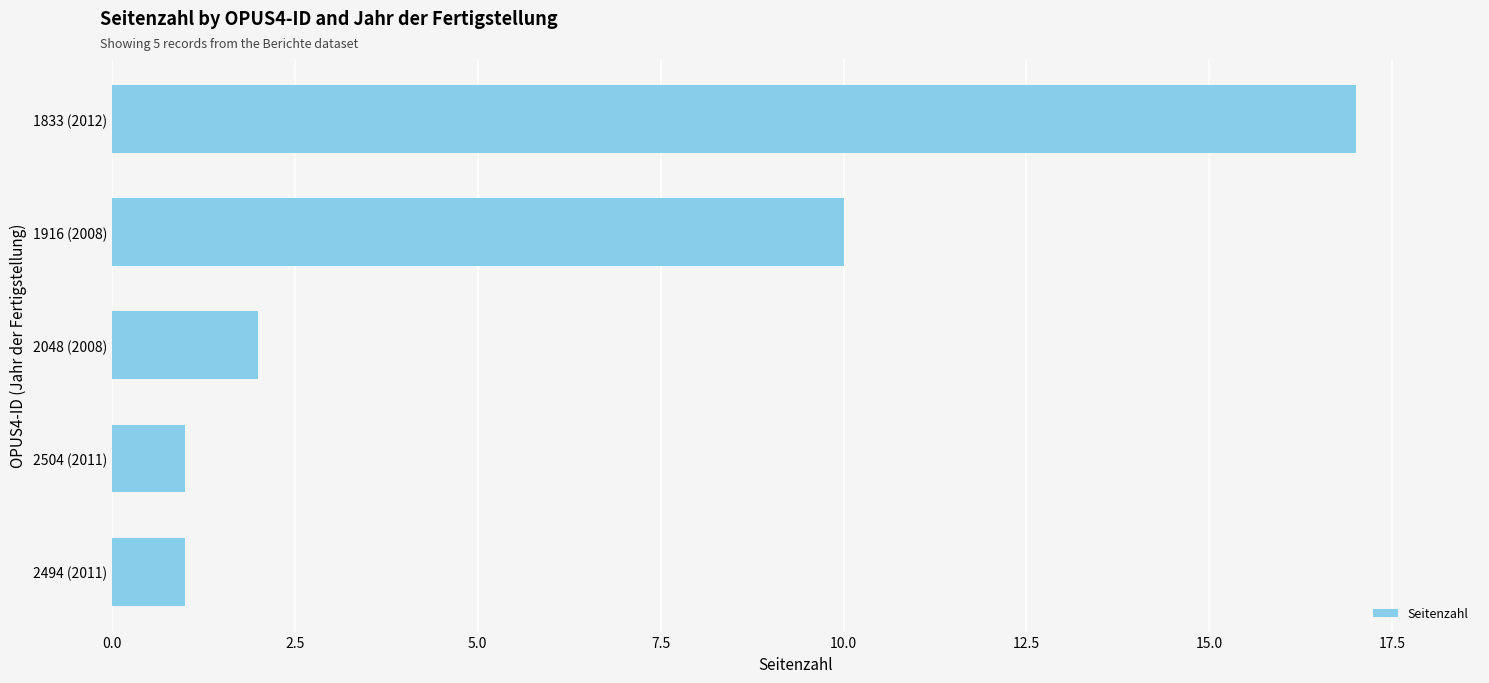

What is the difference between the second highest and minimum values?

9